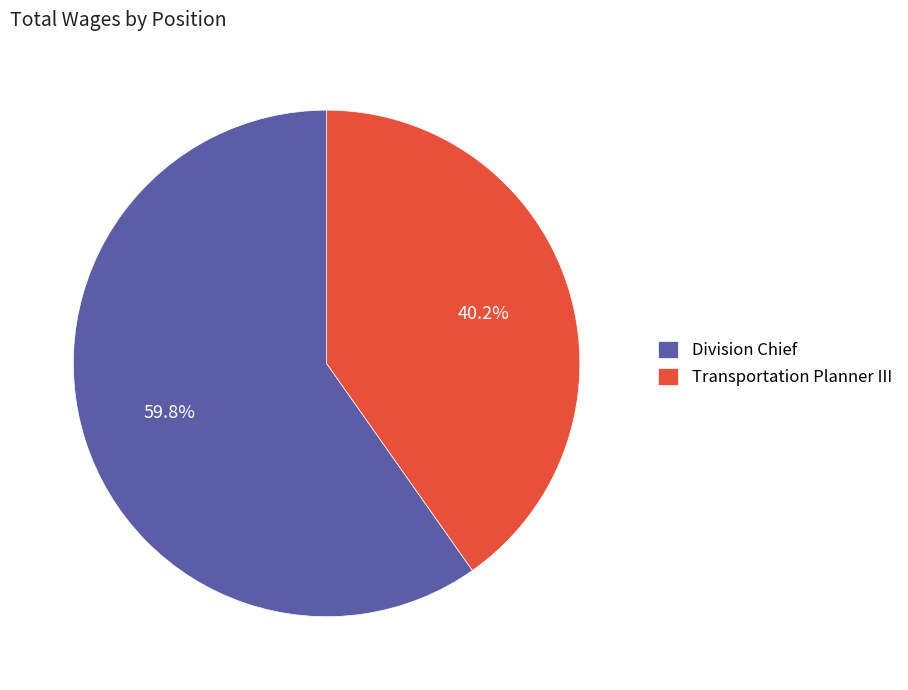

Combined, do Transportation Planner III and Division Chief account for over 50%?

Yes